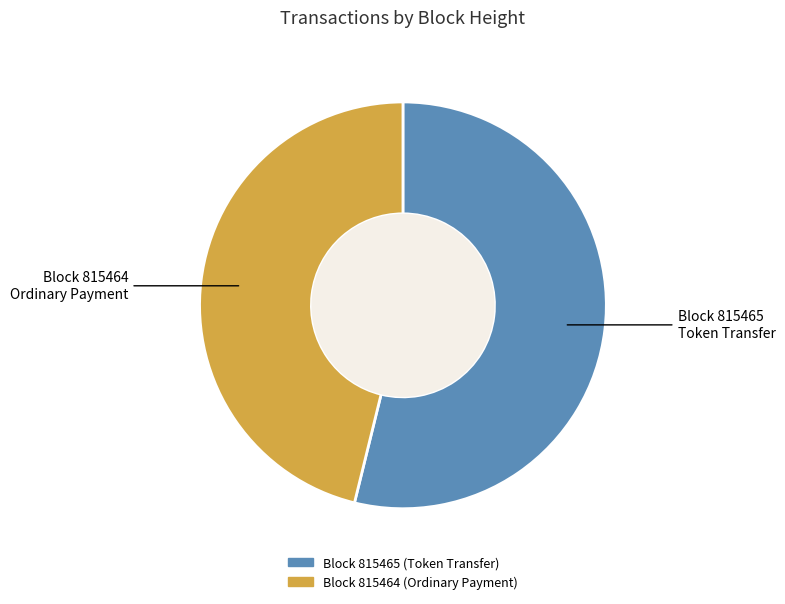

Is there any slice that represents more than half of the pie?

Yes